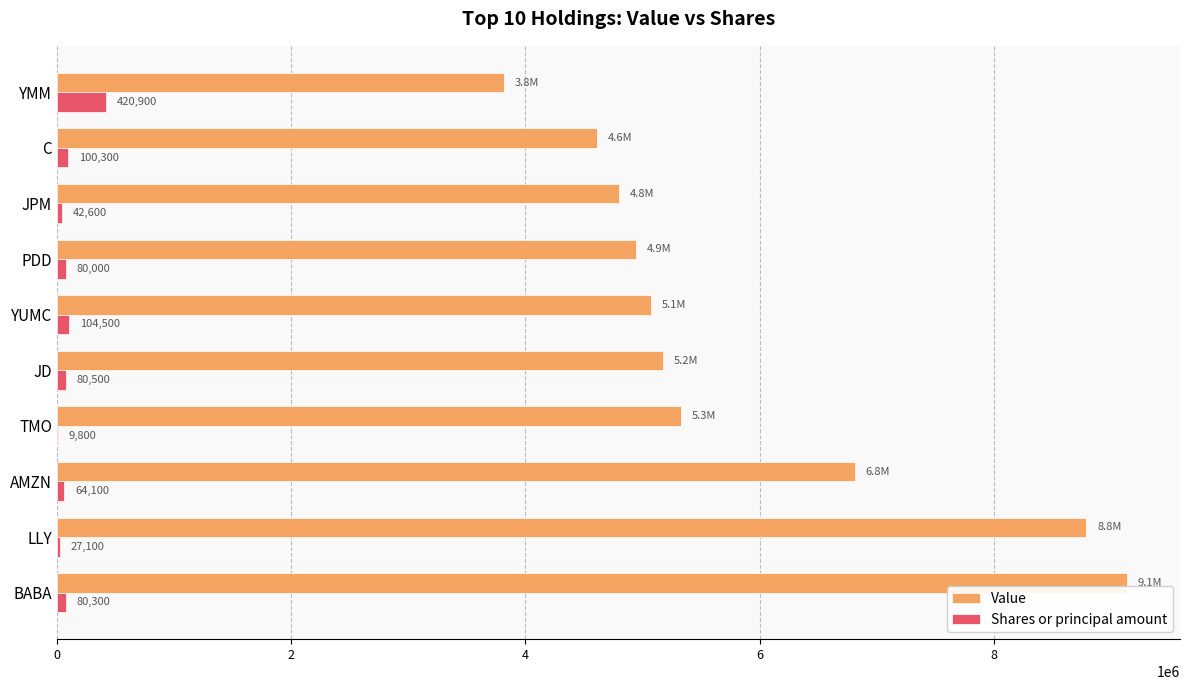

What is the sum of all Shares or principal amount values?

1010100